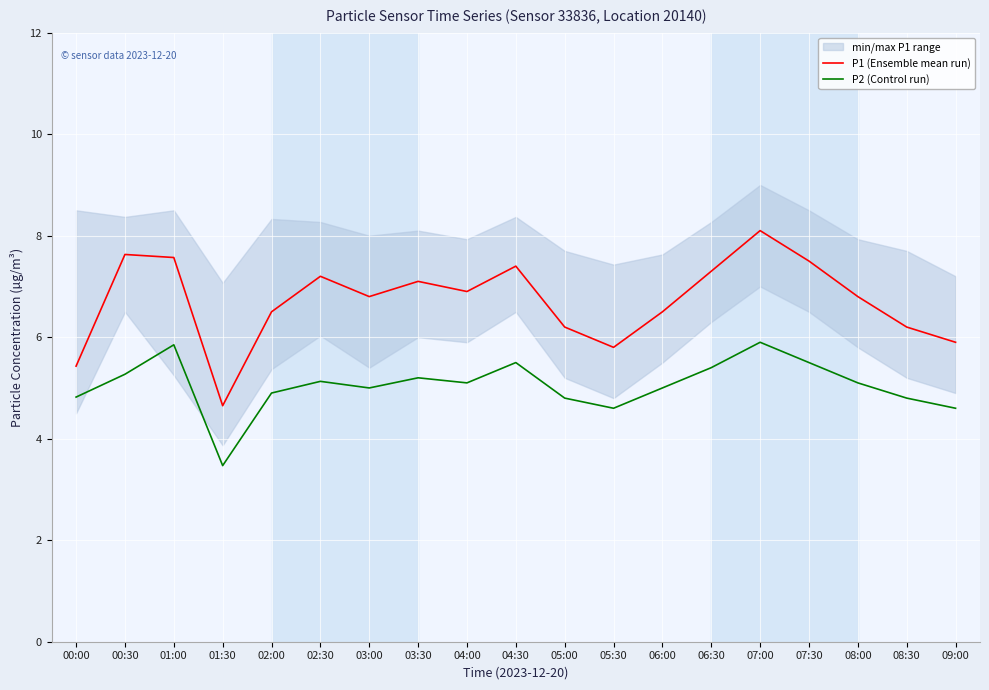

Rank the series at 00:00 from highest to lowest value.

P1 (Ensemble mean run), P2 (Control run)